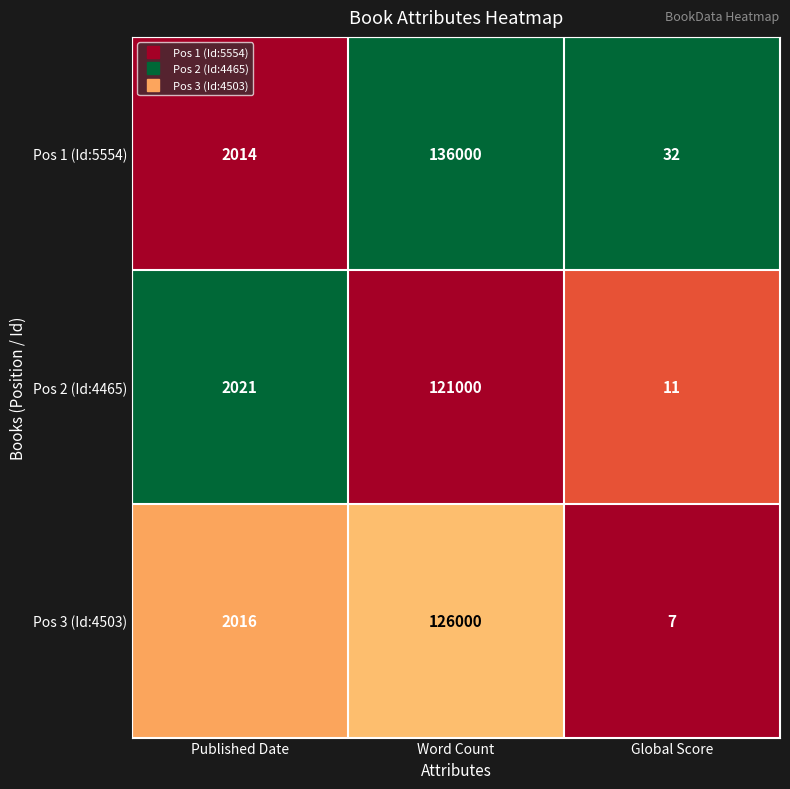

What is the difference between the maximum and minimum values in the Pos 2 (Id:4465) series?

120989